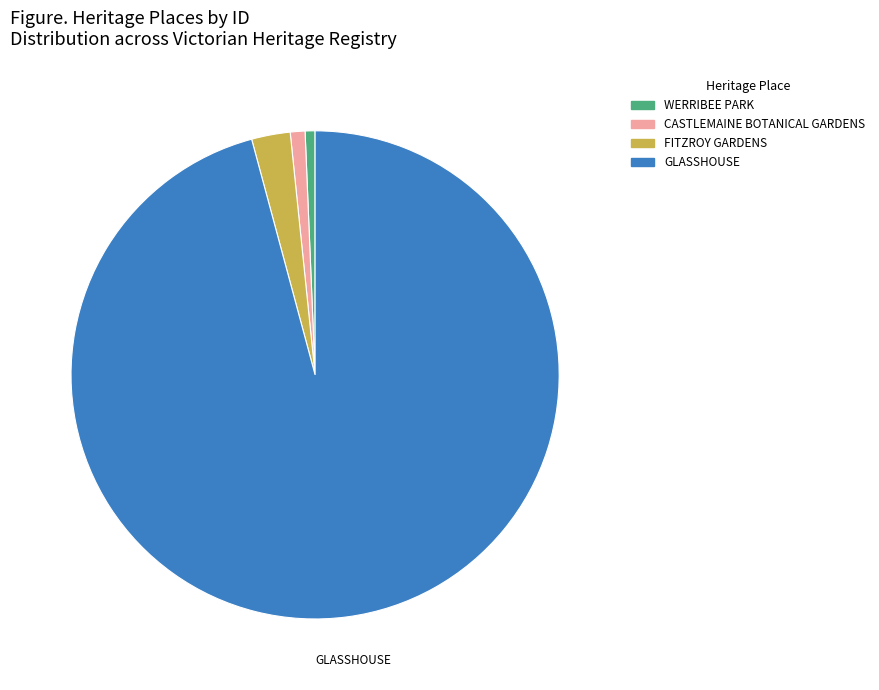

What is the majority slice?

GLASSHOUSE